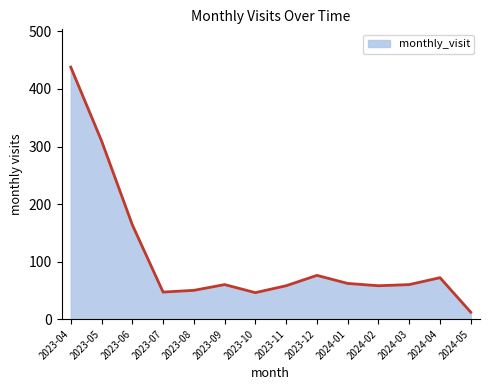

What is the difference between the values at 2023-04 and 2023-10?

392